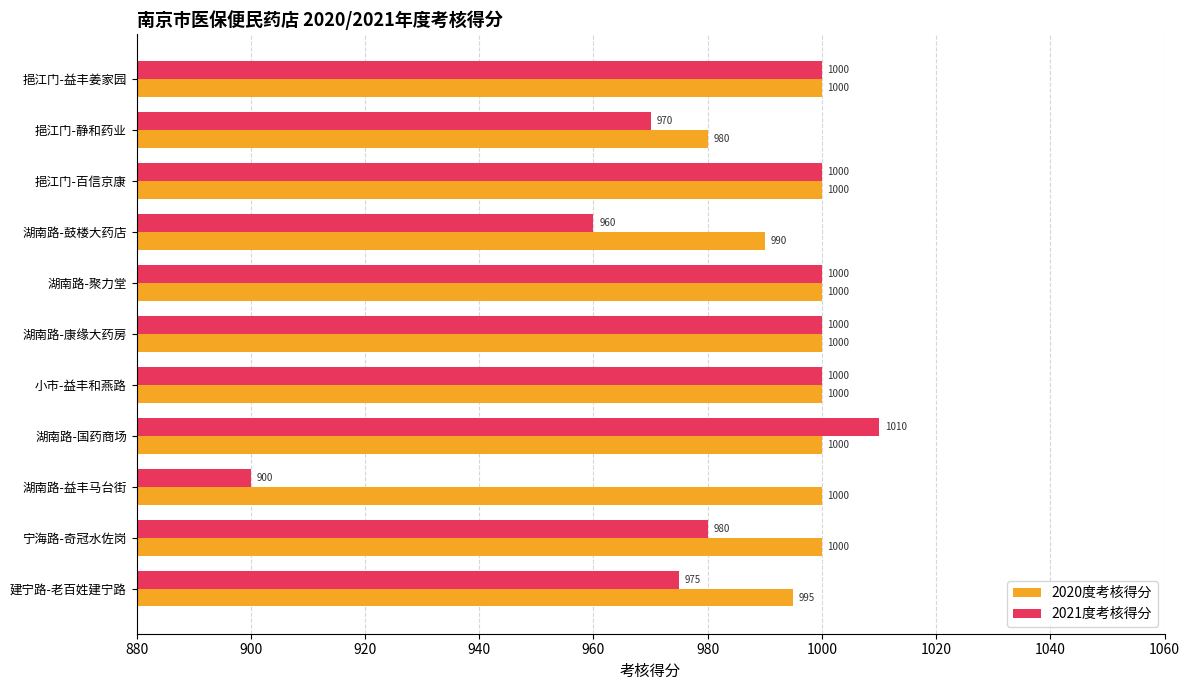

What is the greatest value displayed?

1010